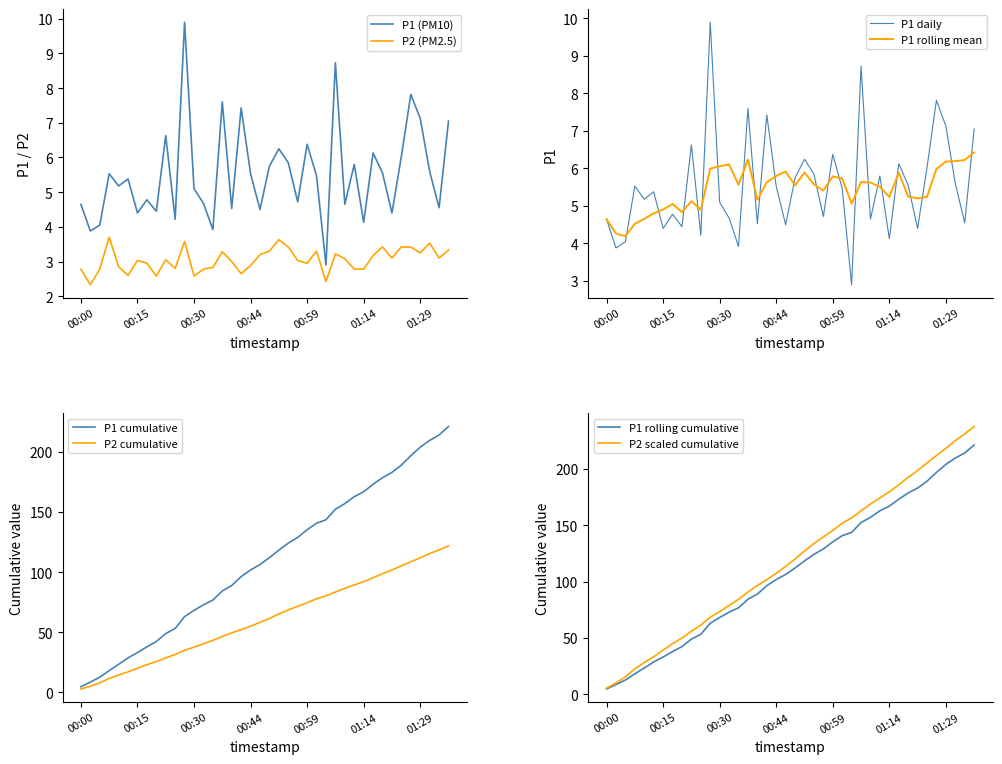

Is it true that P2 (PM2.5) equals 2.8 at 00:00?

True